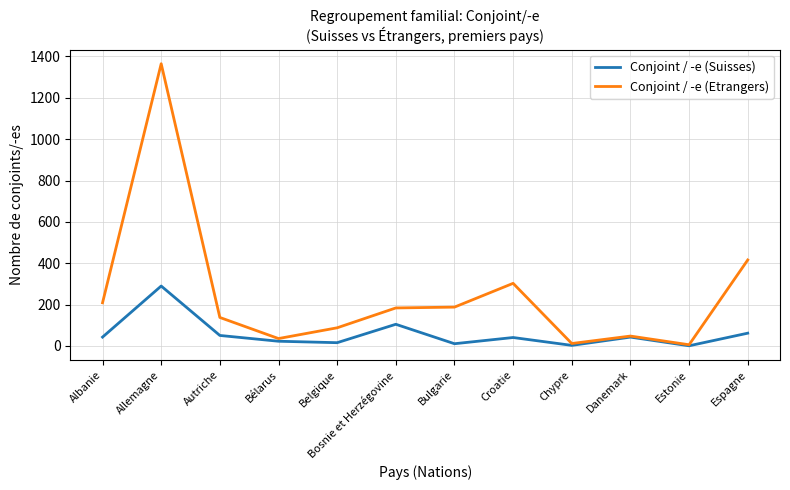

At which category does Conjoint / -e (Etrangers) reach its first local valley?

Bélarus